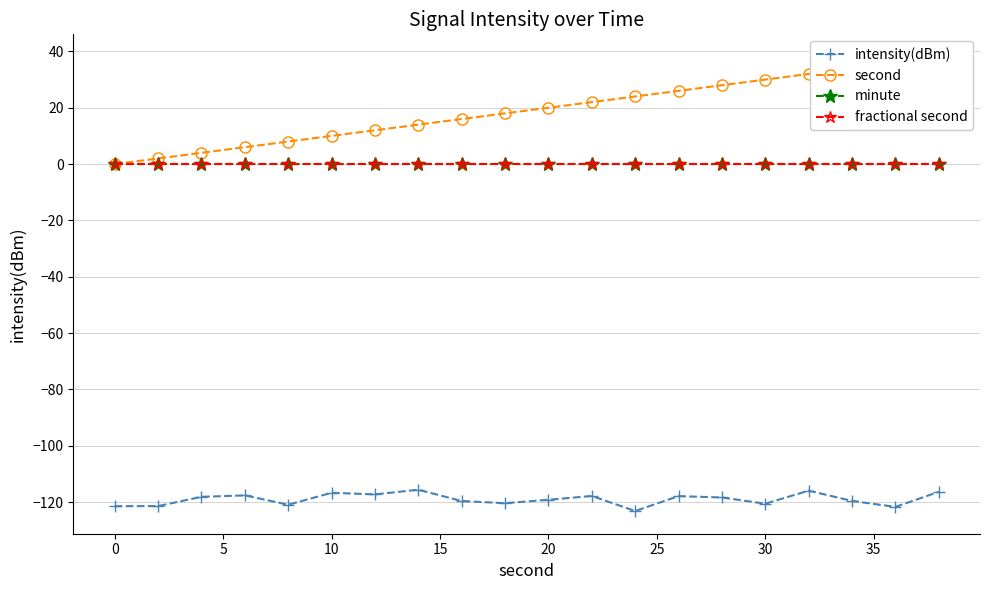

True or false: intensity(dBm) and minute cross at least once.

False